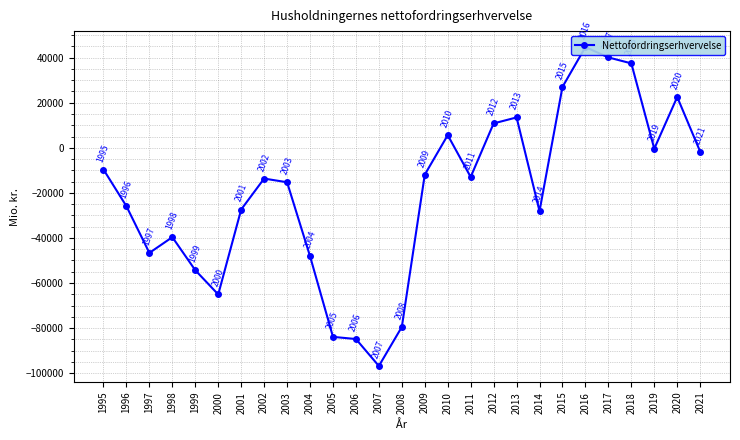

Reading right to left, what are all the values shown in this chart?

-1689	22529	-420	37454	40090	44693	27006	-28102	13469	10809	-12957	5612	-11923	-79501	-96829	-84864	-83903	-48107	-15299	-13664	-27388	-65073	-54335	-39660	-46646	-25931	-9647